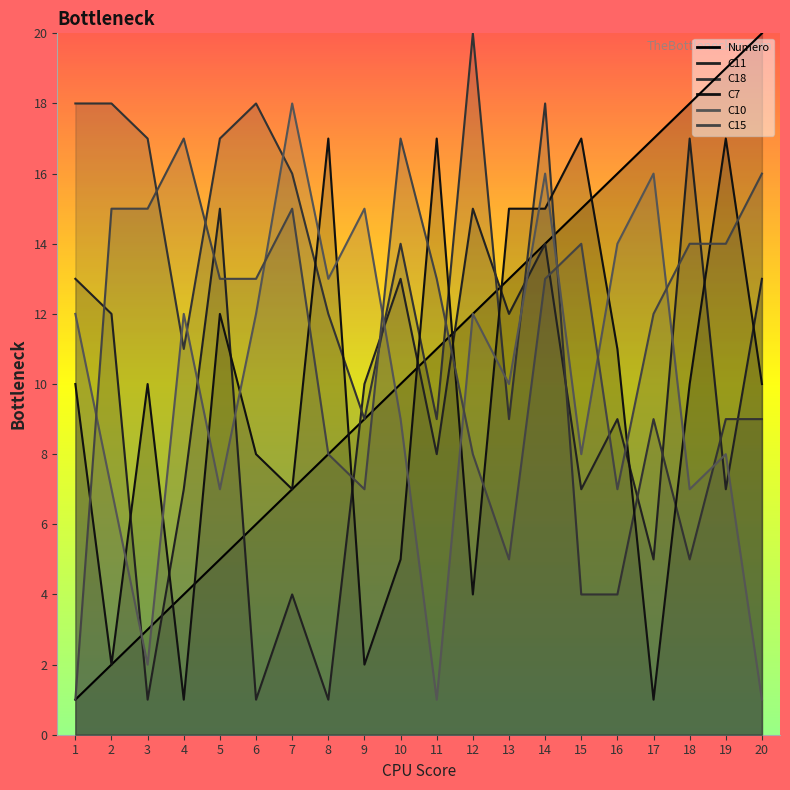

Where is the first local minimum for C15?

9